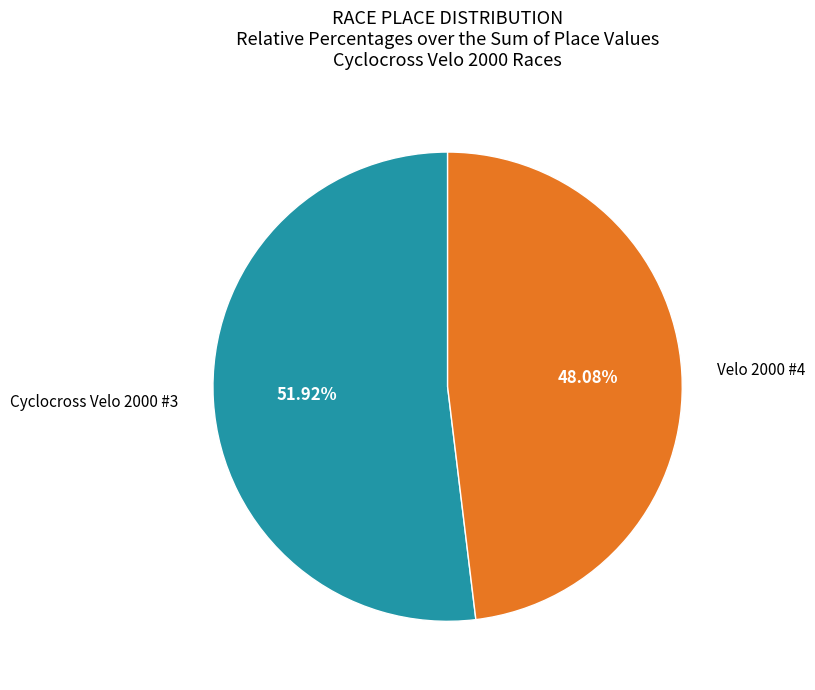

Between Cyclocross Velo 2000 #3 and Velo 2000 #4, which is larger?

Cyclocross Velo 2000 #3